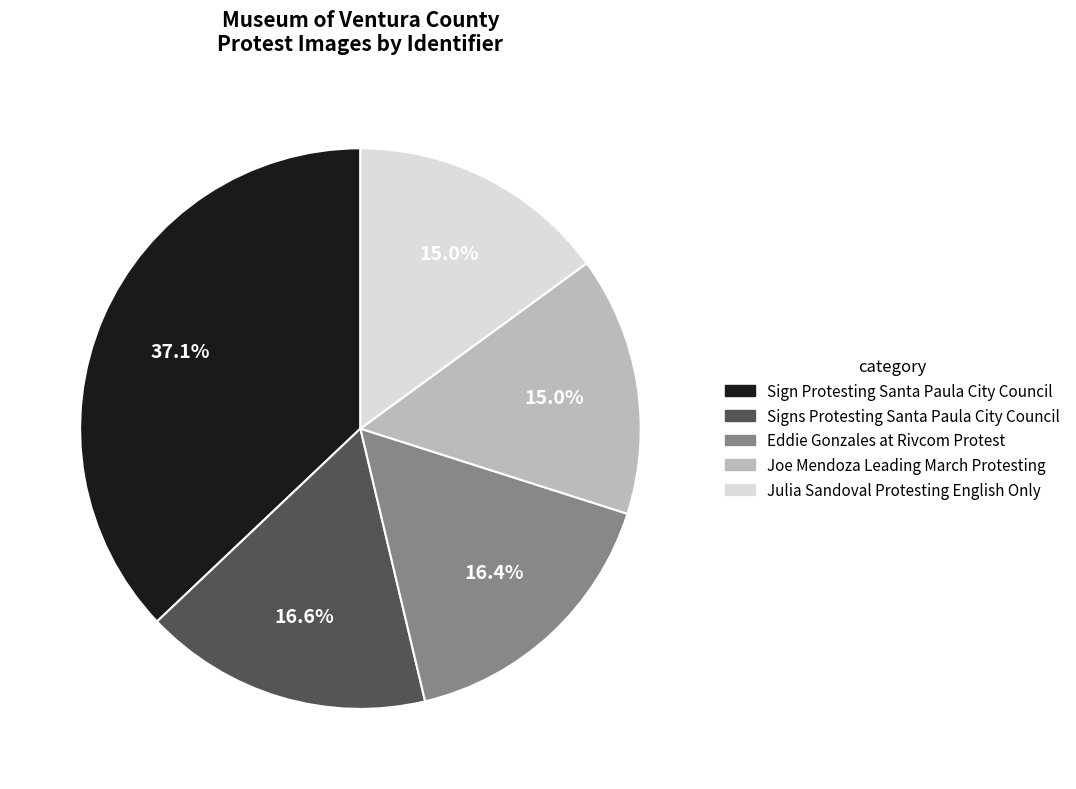

What is the largest slice in the pie chart?

Sign Protesting Santa Paula City Council